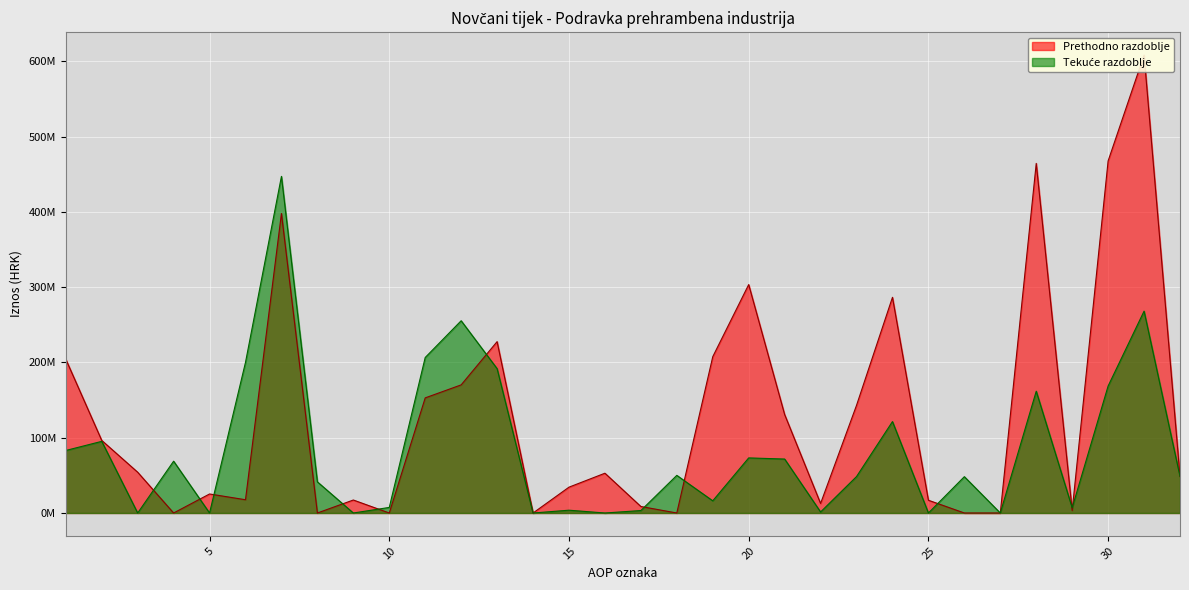

At which category does Prethodno razdoblje reach its first local peak?

5